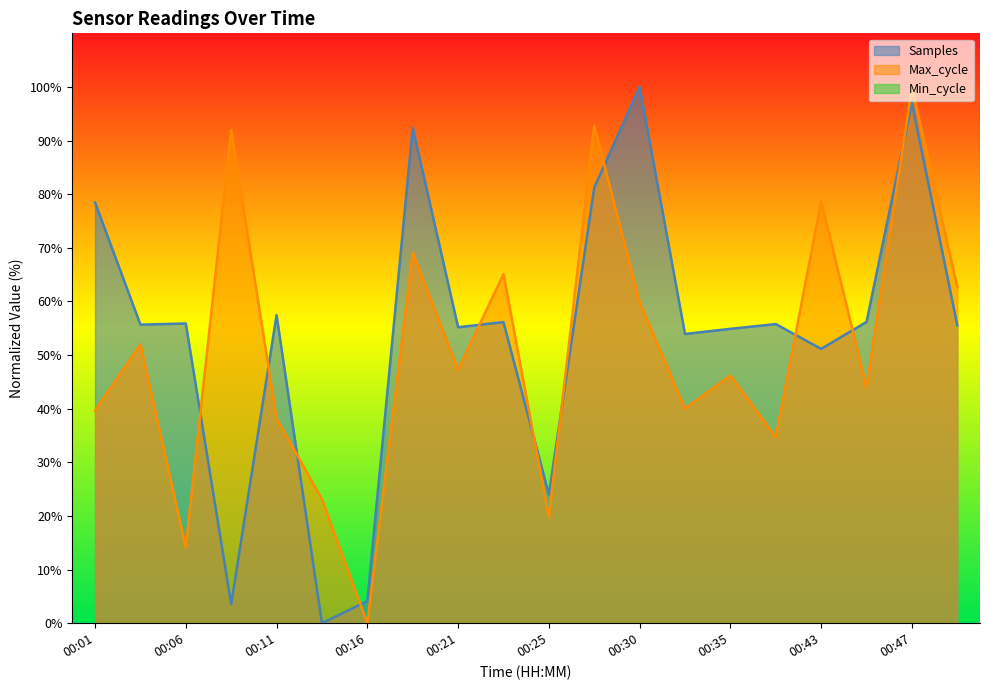

What is the spread (max minus min) of values at 00:33?

13.9